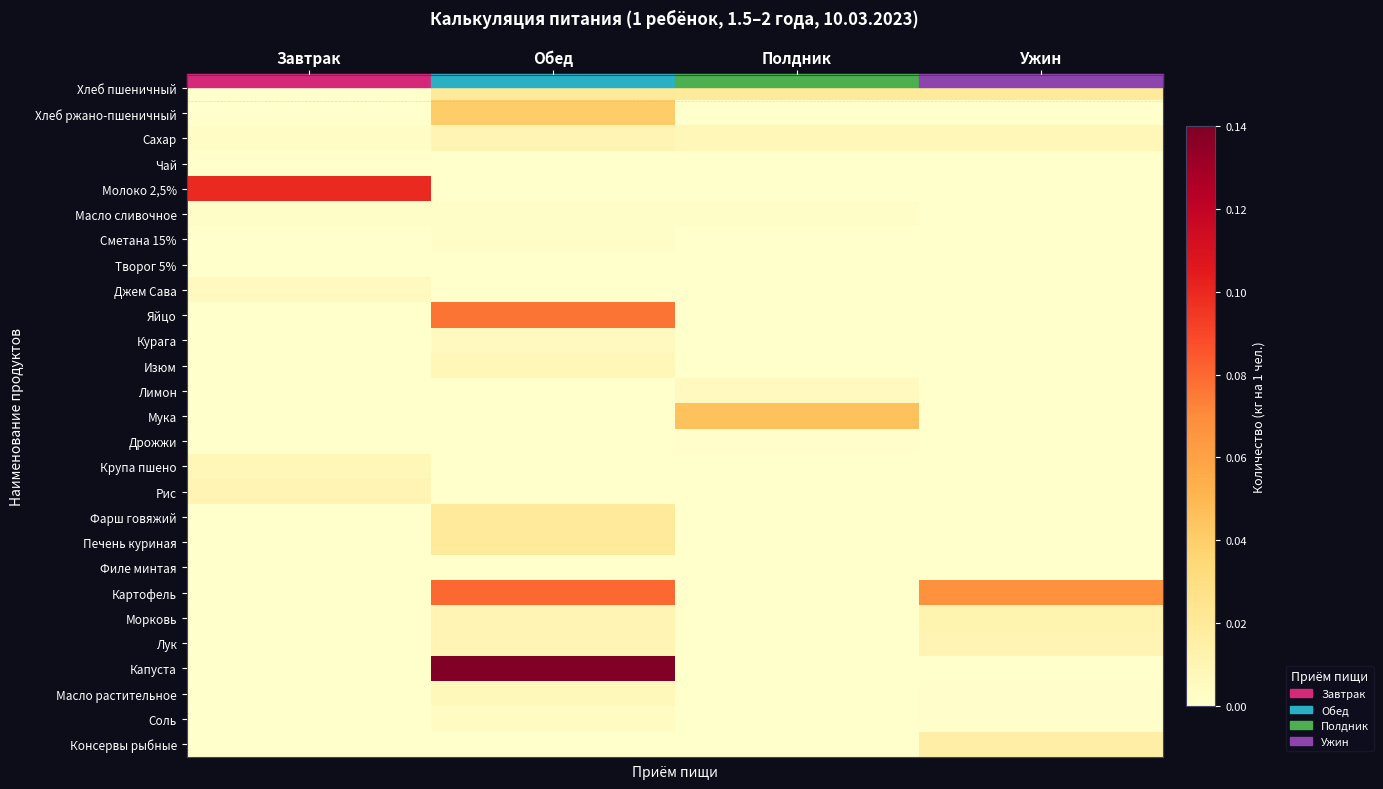

Rank the series at Обед from highest to lowest value.

Капуста, Картофель, Яйцо, Хлеб ржано-пшеничный, Хлеб пшеничный, Фарш говяжий, Печень куриная, Сахар, Морковь, Лук, Изюм, Масло растительное, Курага, Соль, Масло сливочное, Сметана 15%, Чай, Молоко 2,5%, Творог 5%, Джем Сава, Лимон, Мука, Дрожжи, Крупа пшено, Рис, Филе минтая, Консервы рыбные